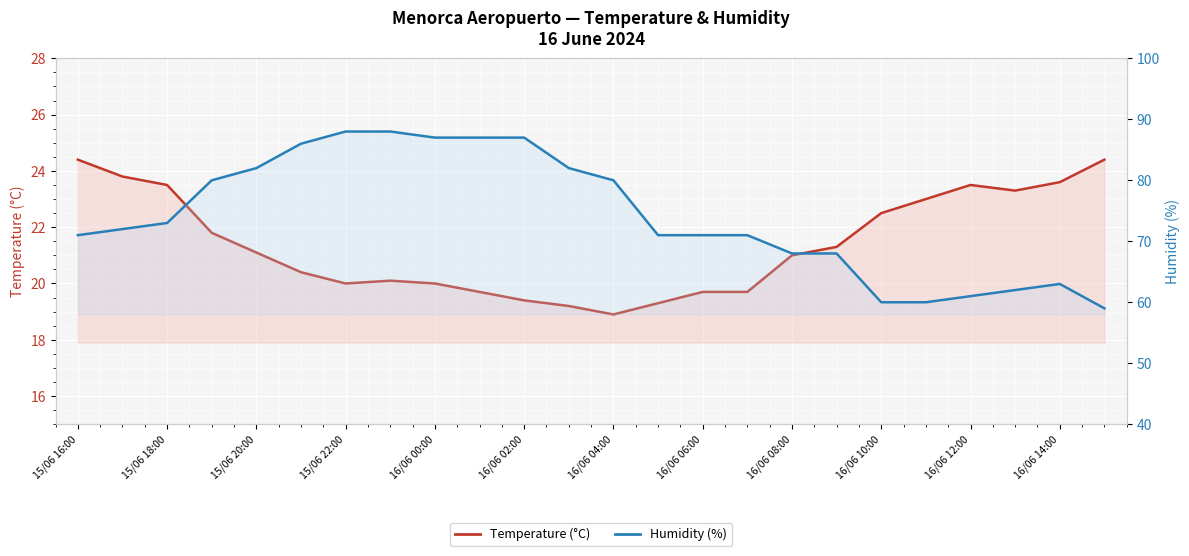

At which label does Temperature (°C) first exceed 21?

15/06 16:00